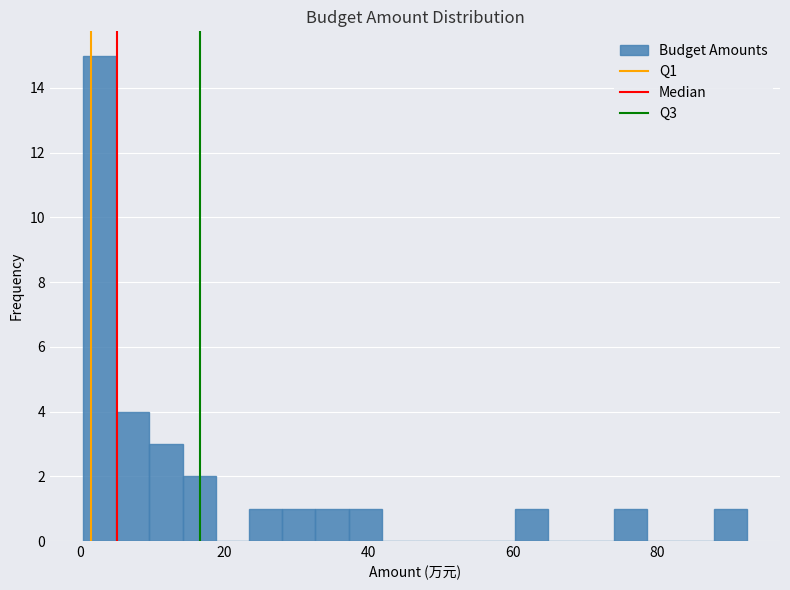

Around what value on the x-axis is the tallest bar? Give the approximate position of its centre, as read against the axis.

2